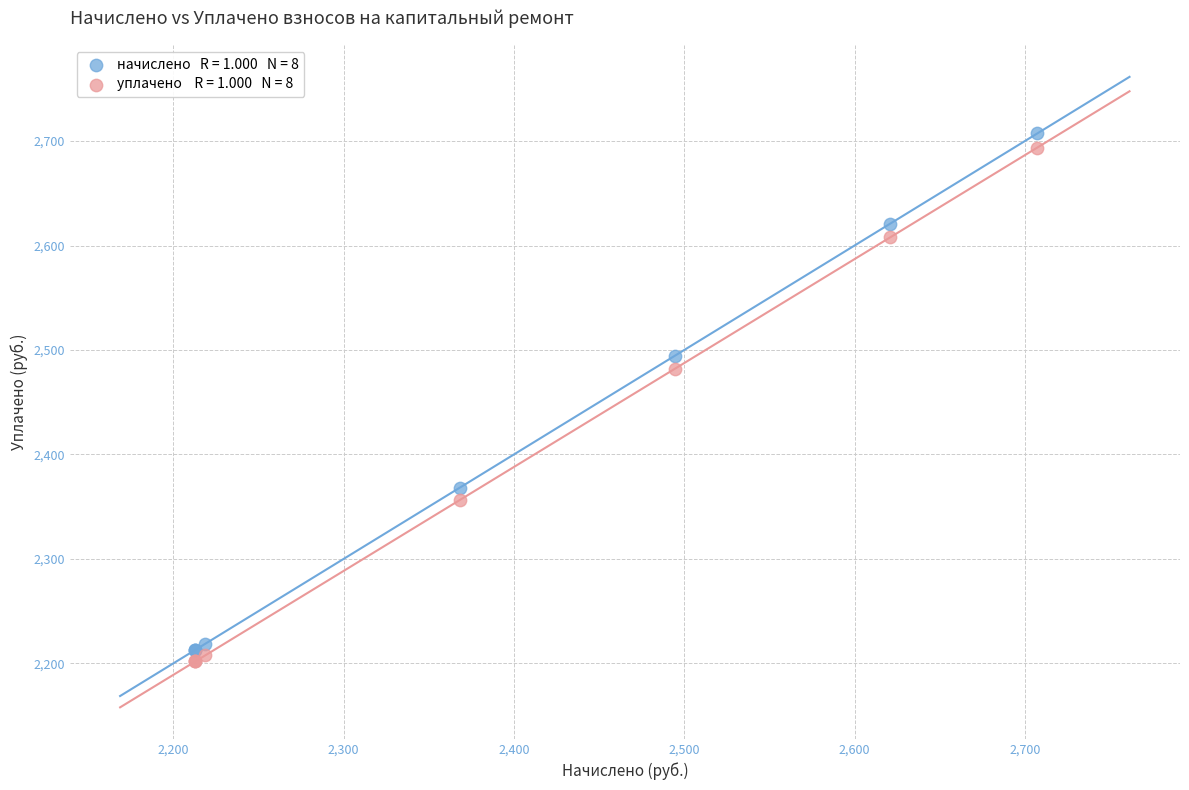

Across all series, what Y value is closest to 2454?

2482.2